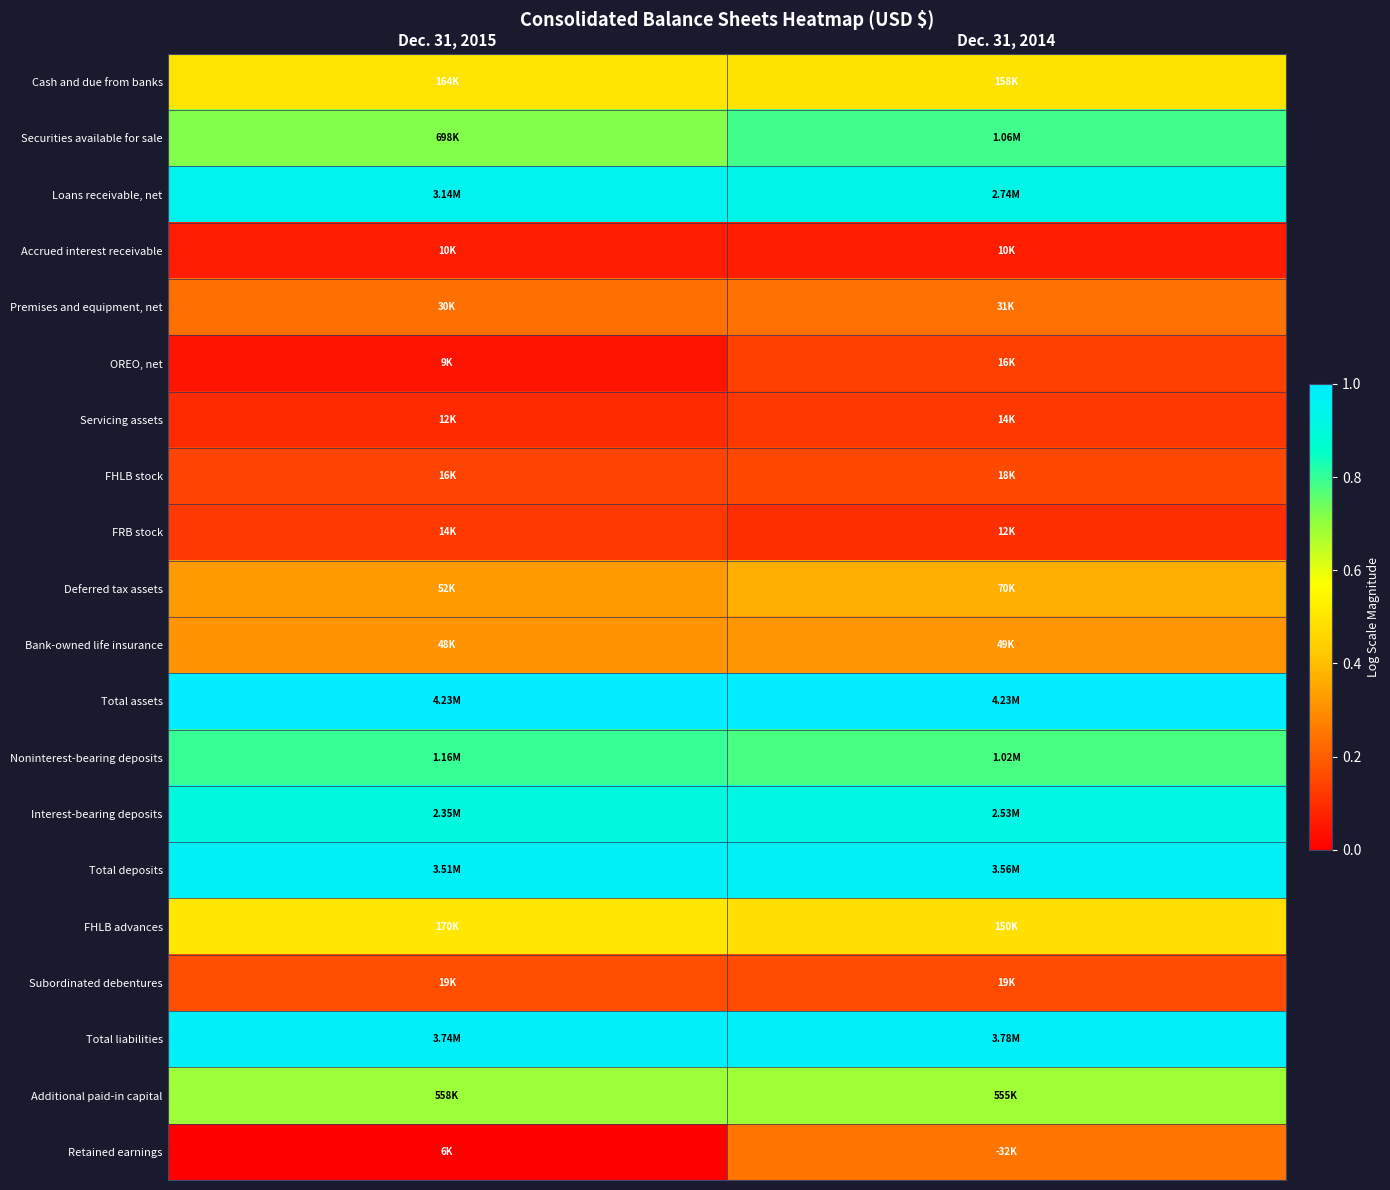

Reading left to right, transcribe all the data shown in this chart.

Cash and due from banks: Dec. 31, 2015=0.5	Dec. 31, 2014=0.5
Securities available for sale: Dec. 31, 2015=0.7	Dec. 31, 2014=0.8
Loans receivable, net: Dec. 31, 2015=1.0	Dec. 31, 2014=0.9
Accrued interest receivable: Dec. 31, 2015=0.1	Dec. 31, 2014=0.1
Premises and equipment, net: Dec. 31, 2015=0.2	Dec. 31, 2014=0.2
OREO, net: Dec. 31, 2015=0.0	Dec. 31, 2014=0.1
Servicing assets: Dec. 31, 2015=0.1	Dec. 31, 2014=0.1
FHLB stock: Dec. 31, 2015=0.1	Dec. 31, 2014=0.2
FRB stock: Dec. 31, 2015=0.1	Dec. 31, 2014=0.1
Deferred tax assets: Dec. 31, 2015=0.3	Dec. 31, 2014=0.4
Bank-owned life insurance: Dec. 31, 2015=0.3	Dec. 31, 2014=0.3
Total assets: Dec. 31, 2015=1.0	Dec. 31, 2014=1.0
Noninterest-bearing deposits: Dec. 31, 2015=0.8	Dec. 31, 2014=0.8
Interest-bearing deposits: Dec. 31, 2015=0.9	Dec. 31, 2014=0.9
Total deposits: Dec. 31, 2015=1.0	Dec. 31, 2014=1.0
FHLB advances: Dec. 31, 2015=0.5	Dec. 31, 2014=0.5
Subordinated debentures: Dec. 31, 2015=0.2	Dec. 31, 2014=0.2
Total liabilities: Dec. 31, 2015=1.0	Dec. 31, 2014=1.0
Additional paid-in capital: Dec. 31, 2015=0.7	Dec. 31, 2014=0.7
Retained earnings: Dec. 31, 2015=0.0	Dec. 31, 2014=0.2